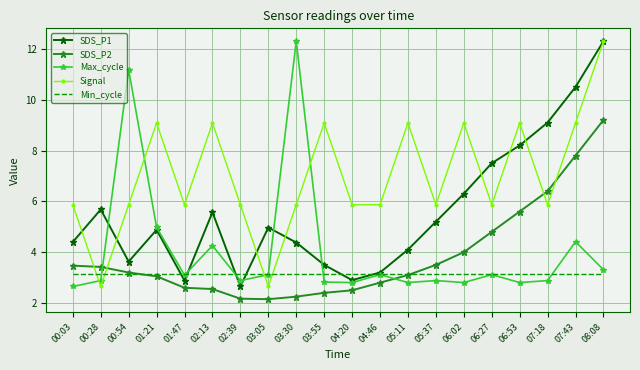

Which series has the largest total across all categories?

Signal